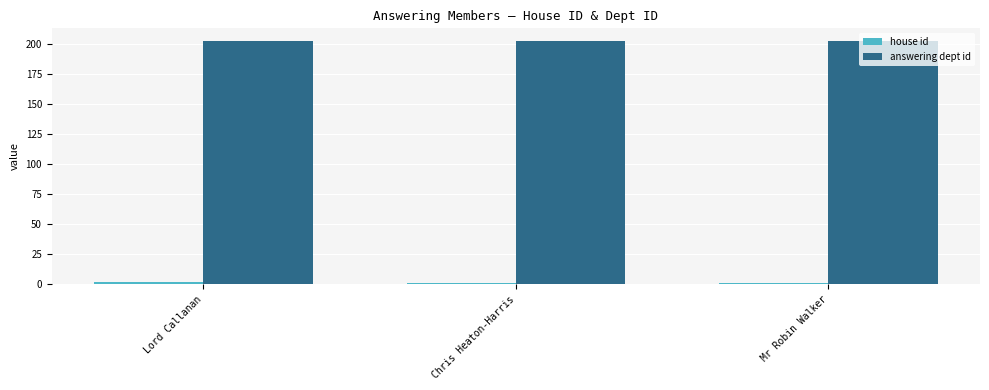

Which series has the largest total across all categories?

answering dept id